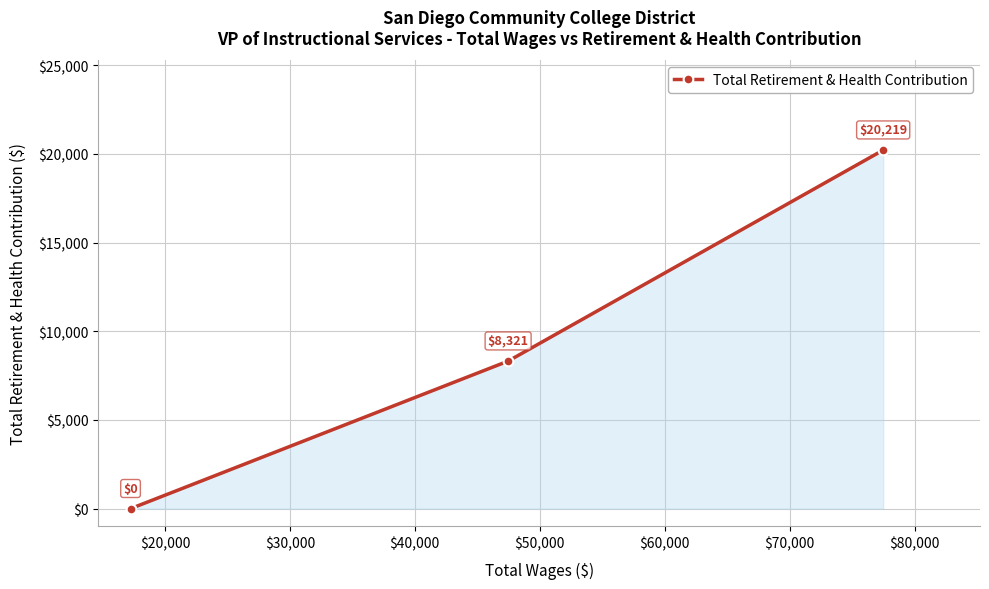

What is the maximum value shown in the chart?

20219